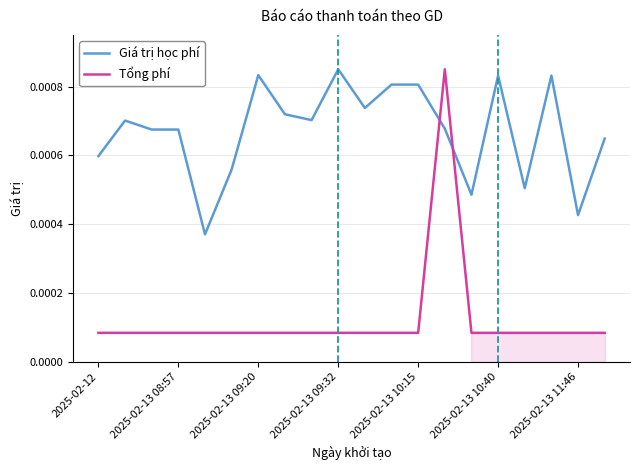

True or false: Giá trị học phí and Tổng phí intersect in this chart.

True